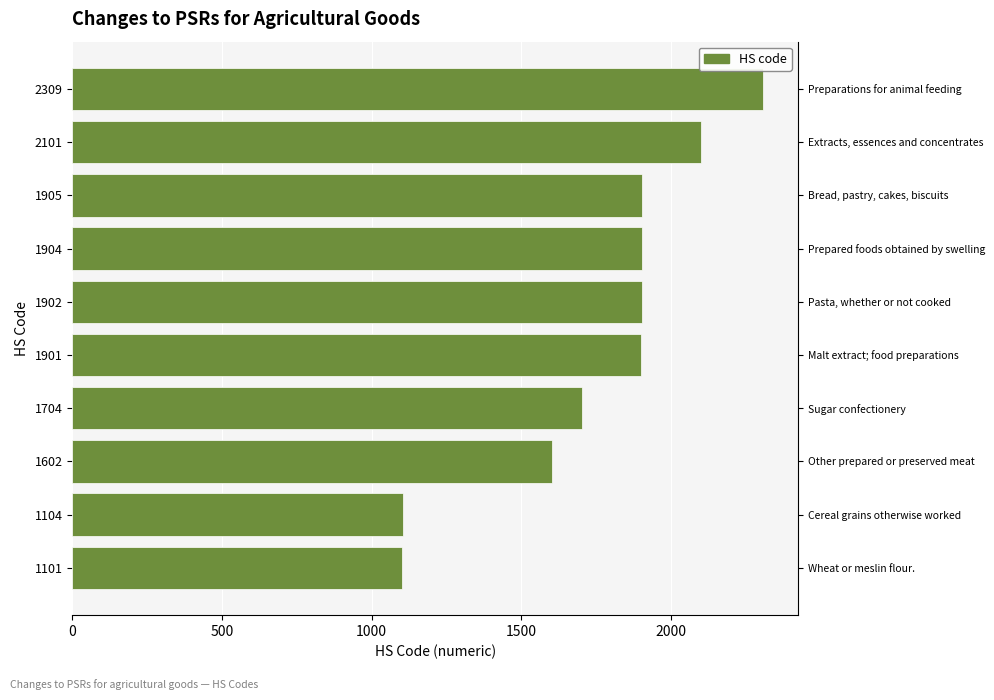

At which category does the chart reach its peak across all series?

2309